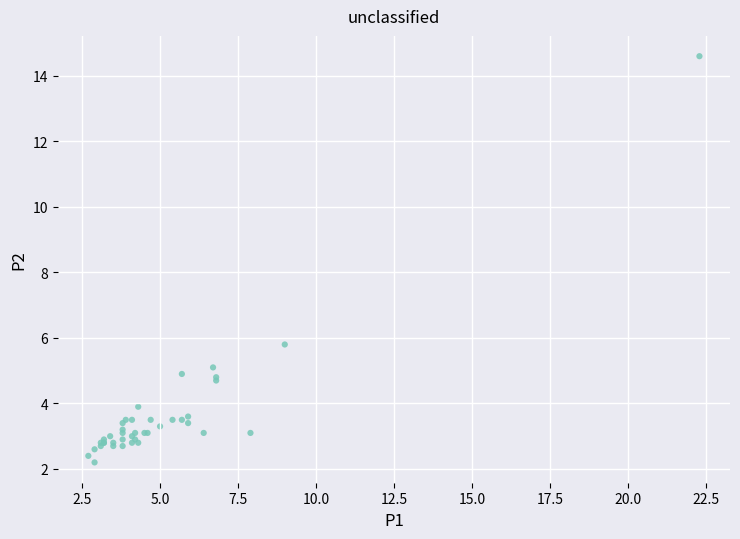

What Y value in the scatter plot is closest to 8?

5.8